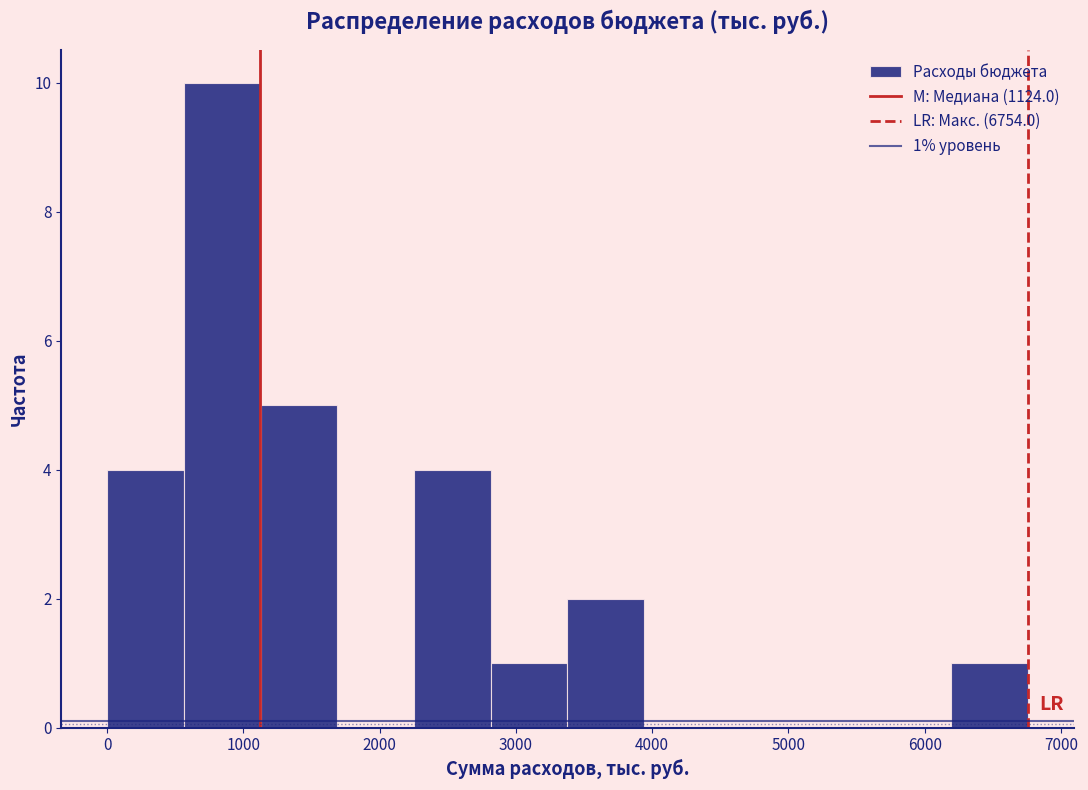

Over which range of the x-axis is the bar tallest?

600 to 1100